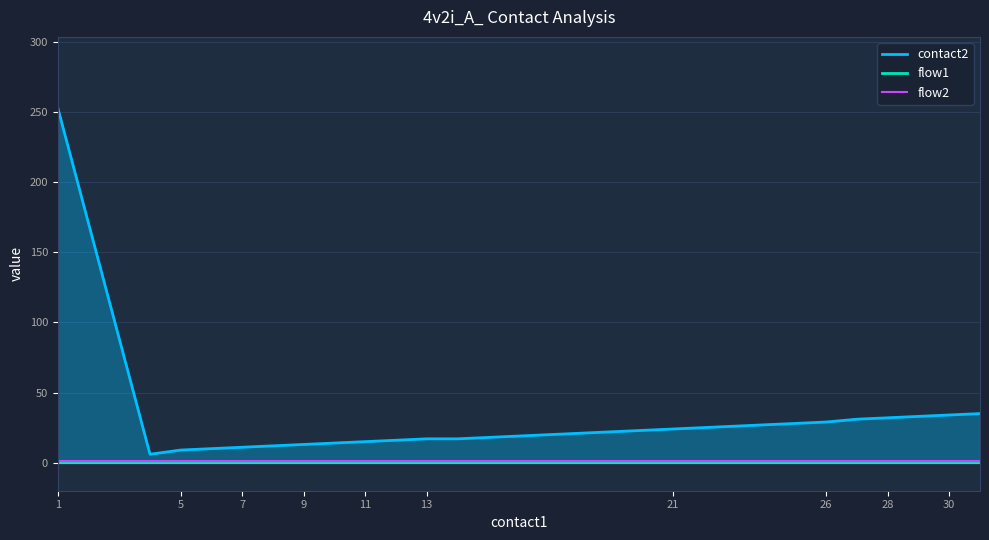

List the series in order of their peak value, lowest first.

flow1, flow2, contact2